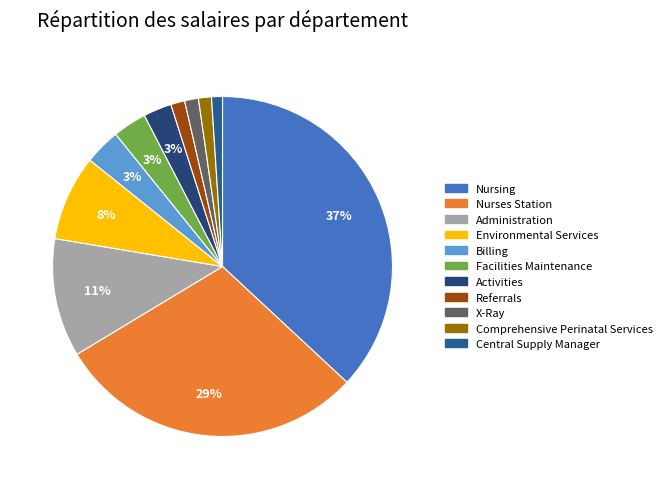

How many slices are in this pie chart?

11